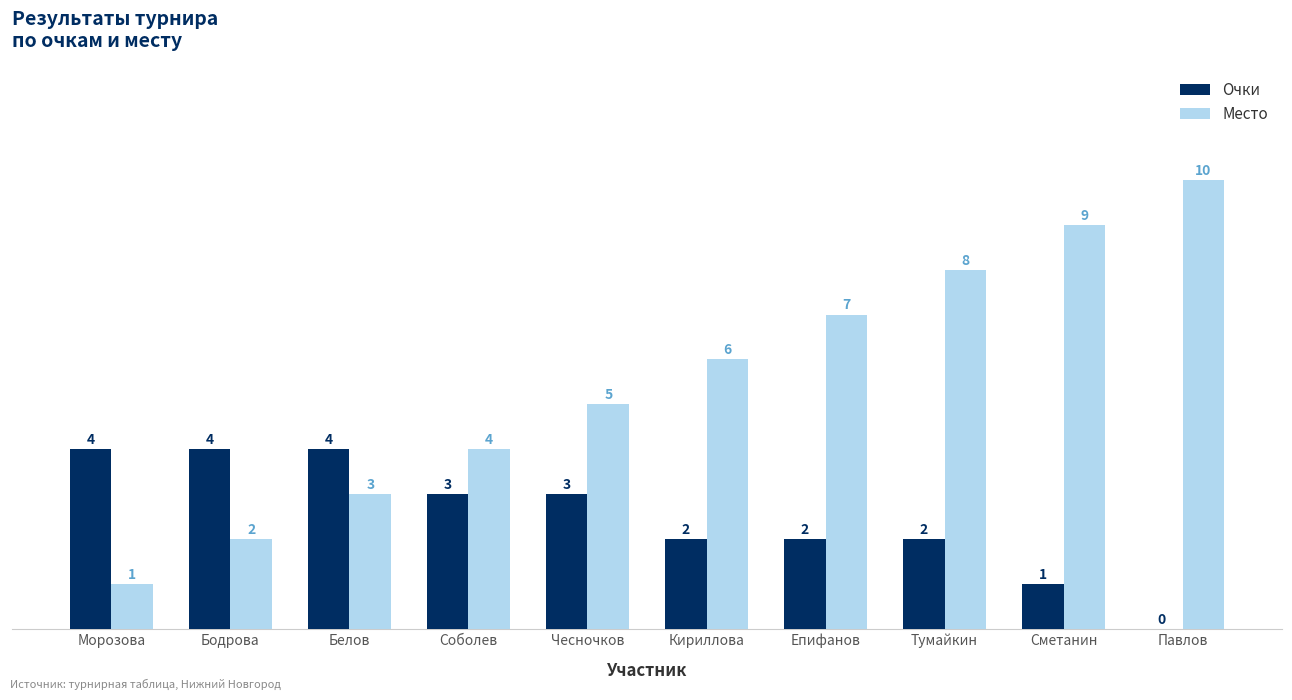

At which label does Очки first exceed 3?

Морозова